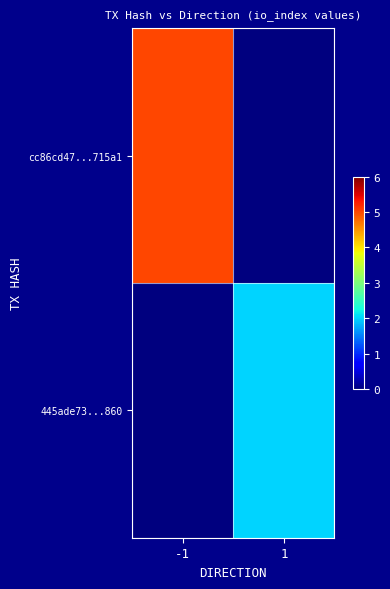

List the series in order of their overall mean, highest first.

cc86cd47...715a1, 445ade73...860